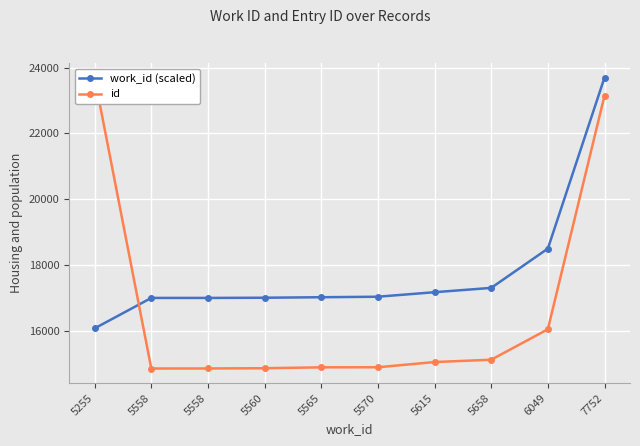

How many lines are shown in the chart?

2